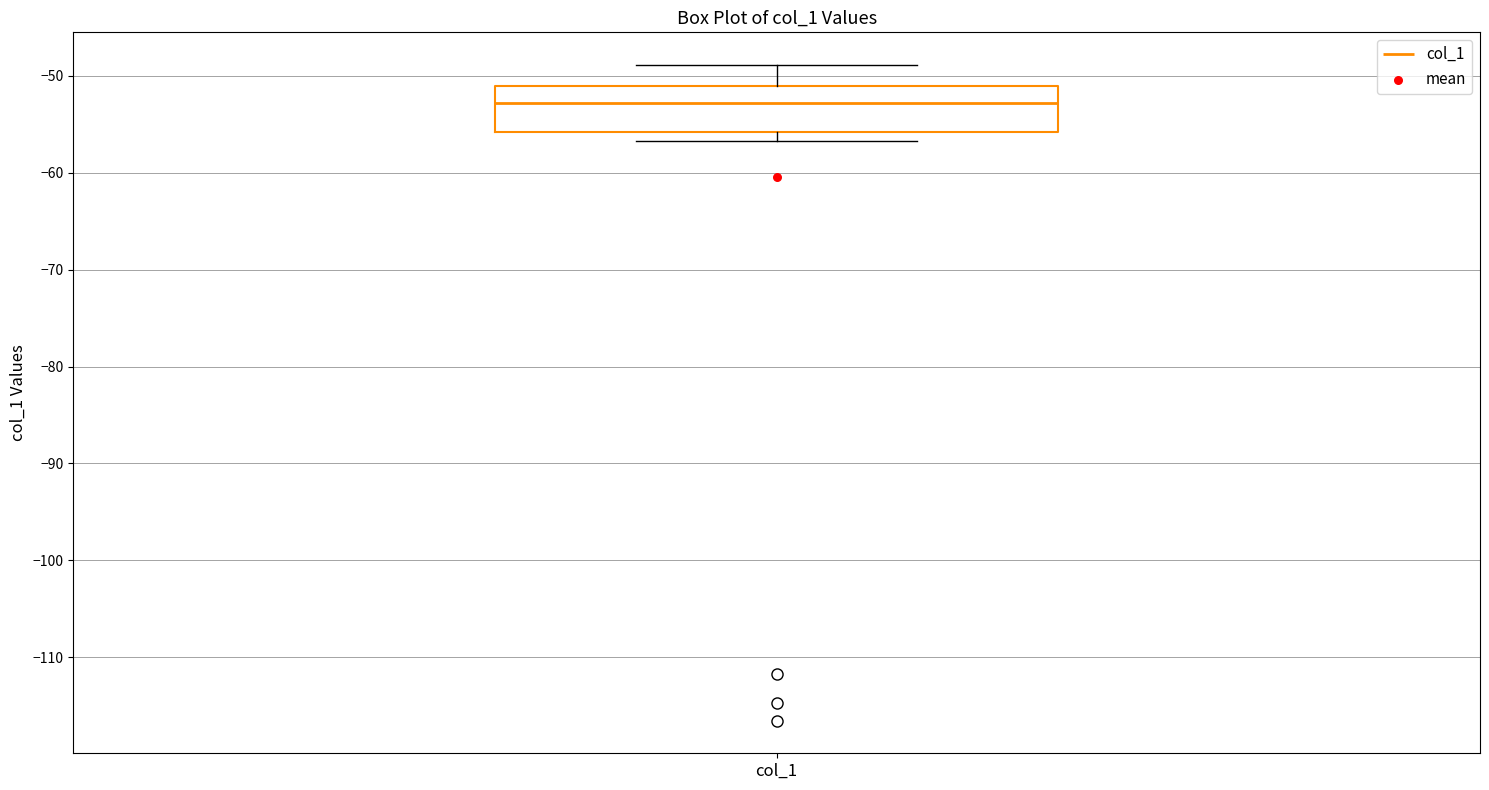

Transcribe this box plot: give where the median line is, the range the box spans, and where the two whiskers end, as read against the y-axis. The values are not printed on the chart, so give them approximately, as read against the axis.

median -53, box -56 to -51, whiskers -57 to -49